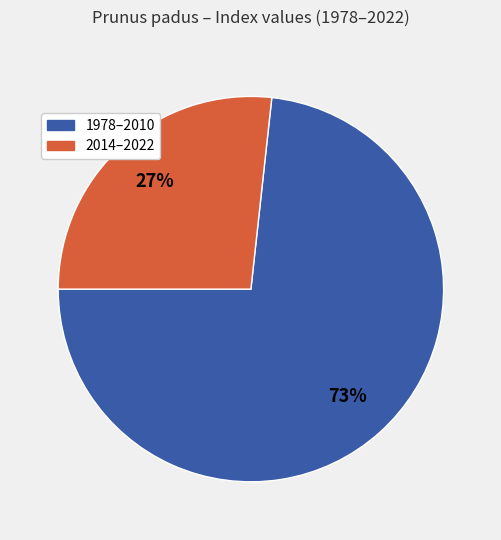

To the nearest percent, what is the average slice percentage?

50%